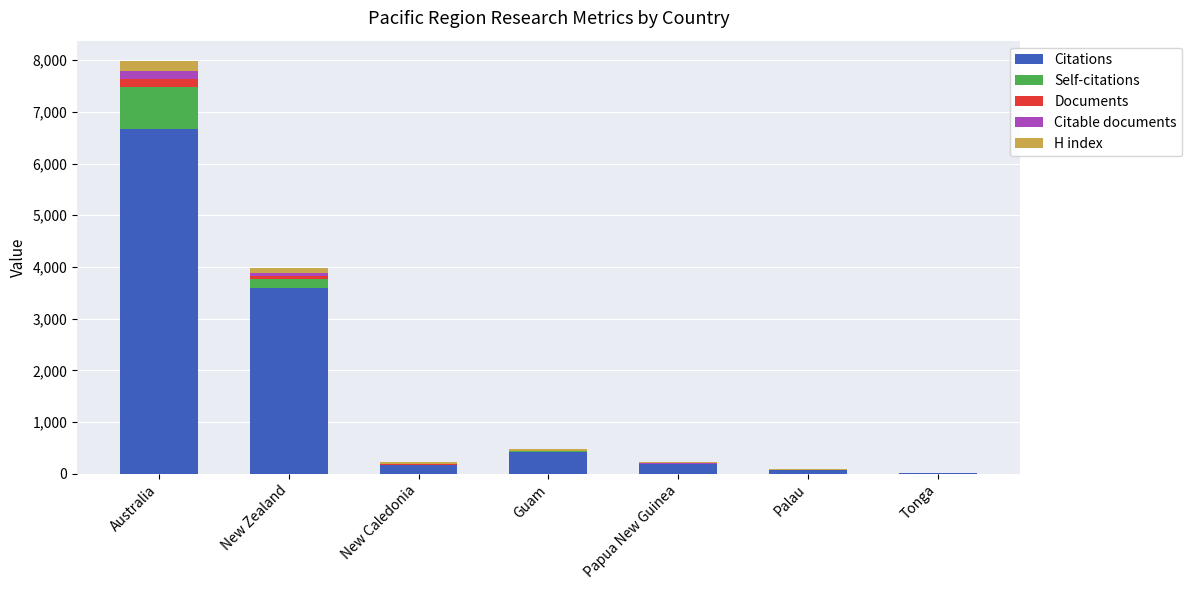

The Citations series shows 172 at New Caledonia. True or false?

True